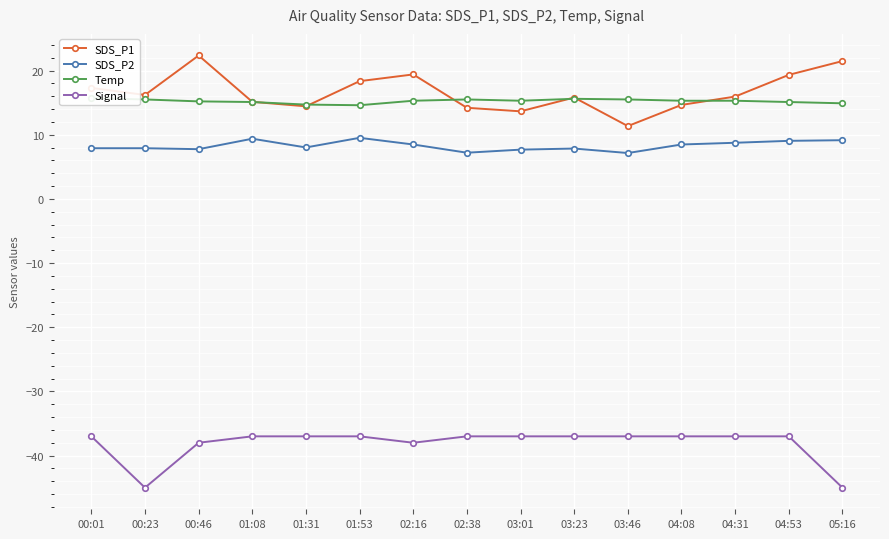

Where is the first local maximum for SDS_P1?

00:46